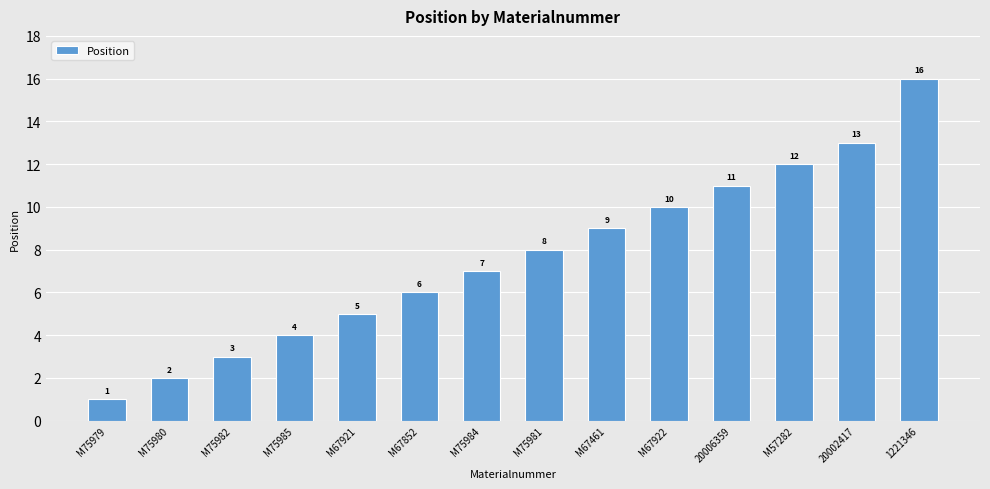

What is the sum of all values?

107